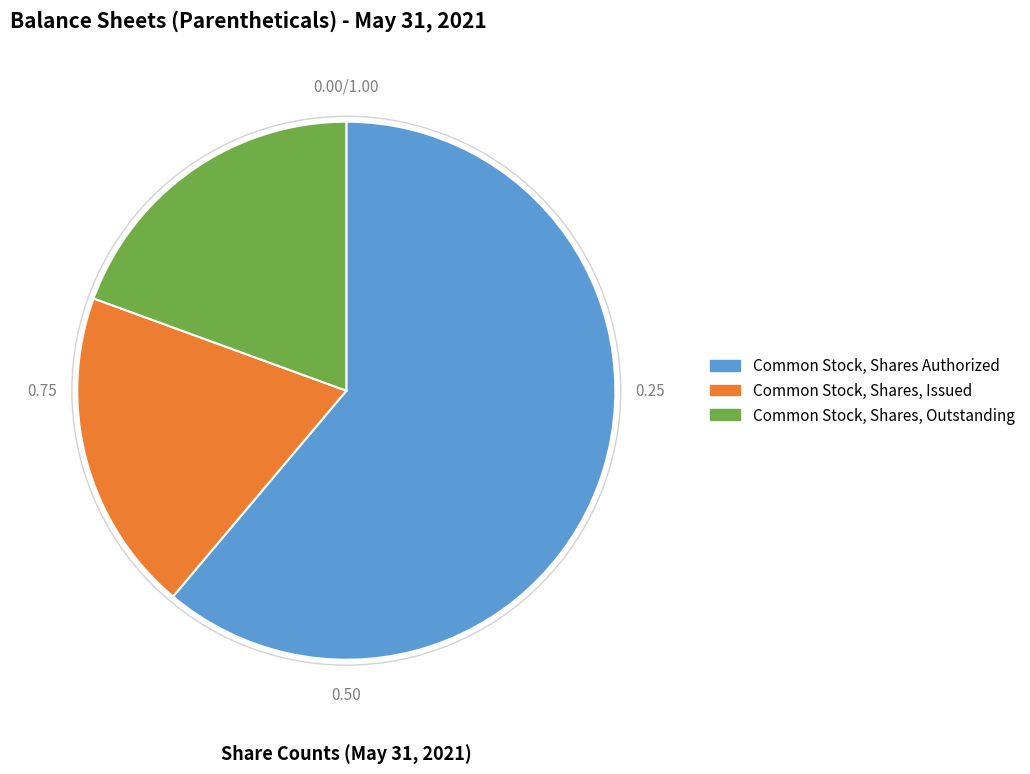

Combined, do Common Stock, Shares, Issued and Common Stock, Shares Authorized account for over 50%?

Yes